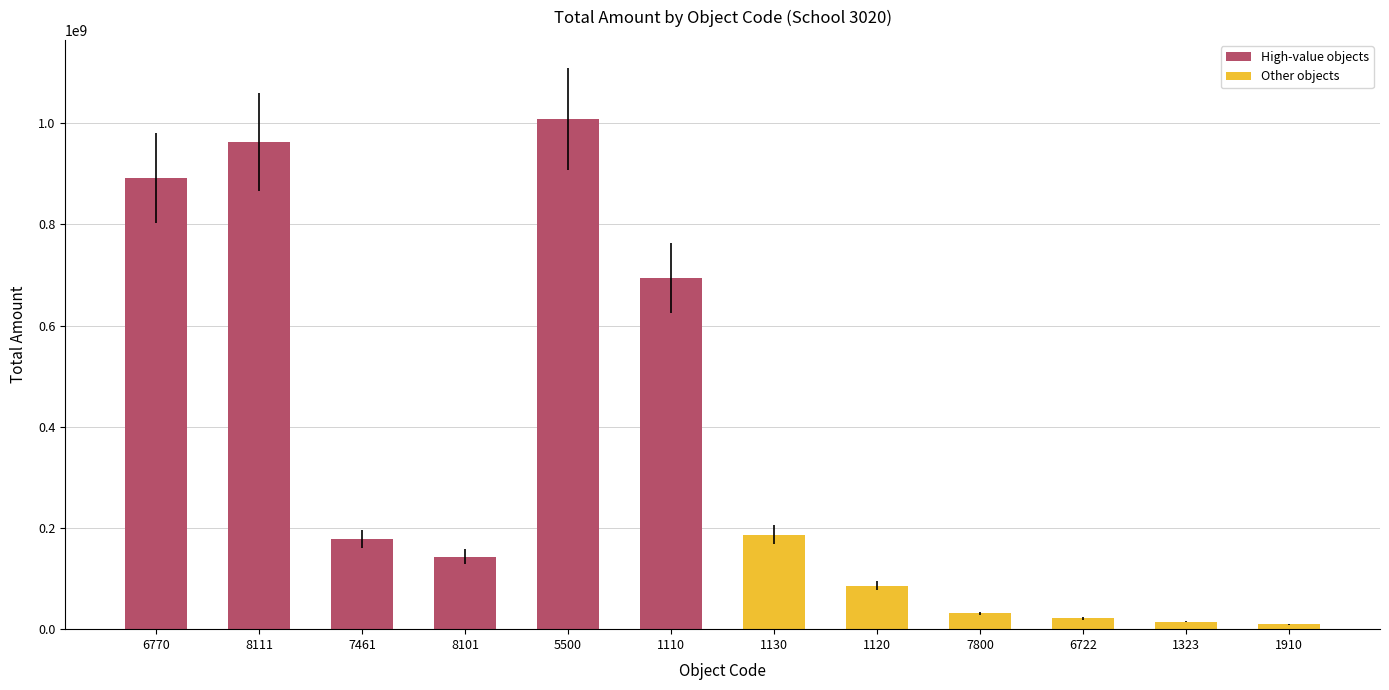

What is the maximum value shown in the chart?

1008500000